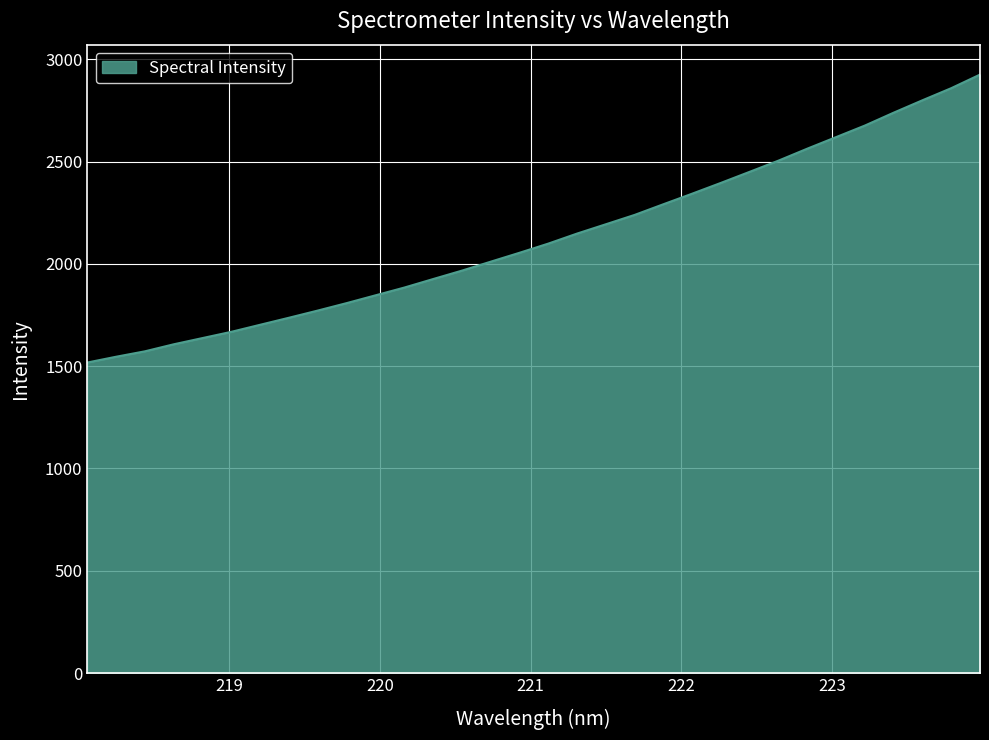

What is the minimum value shown in the chart?

1517.7